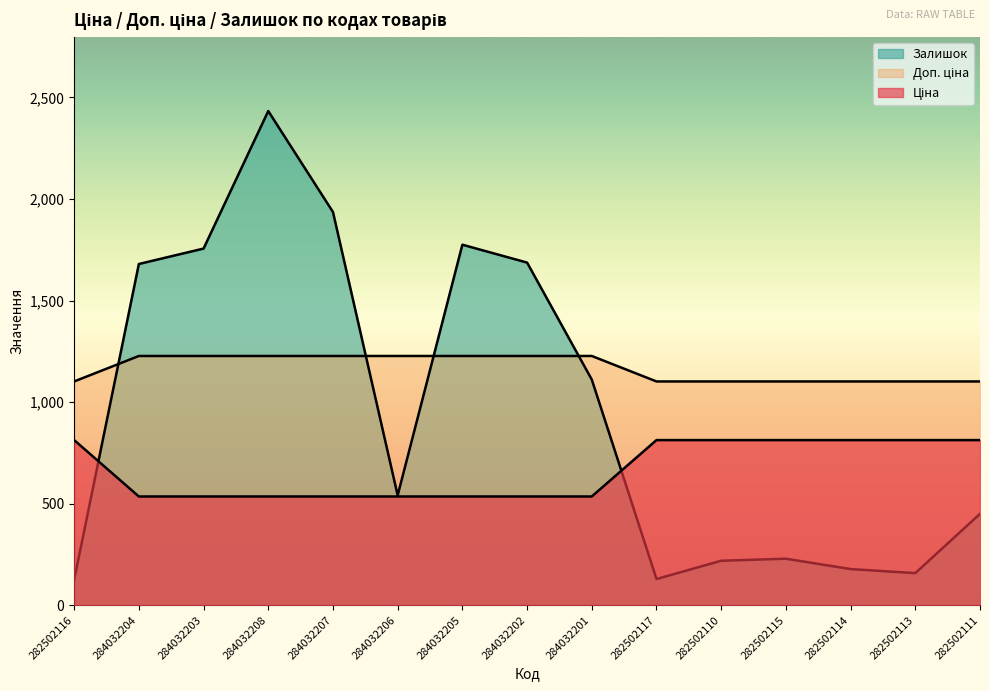

What is the sum of all Ціна values?

17529.6